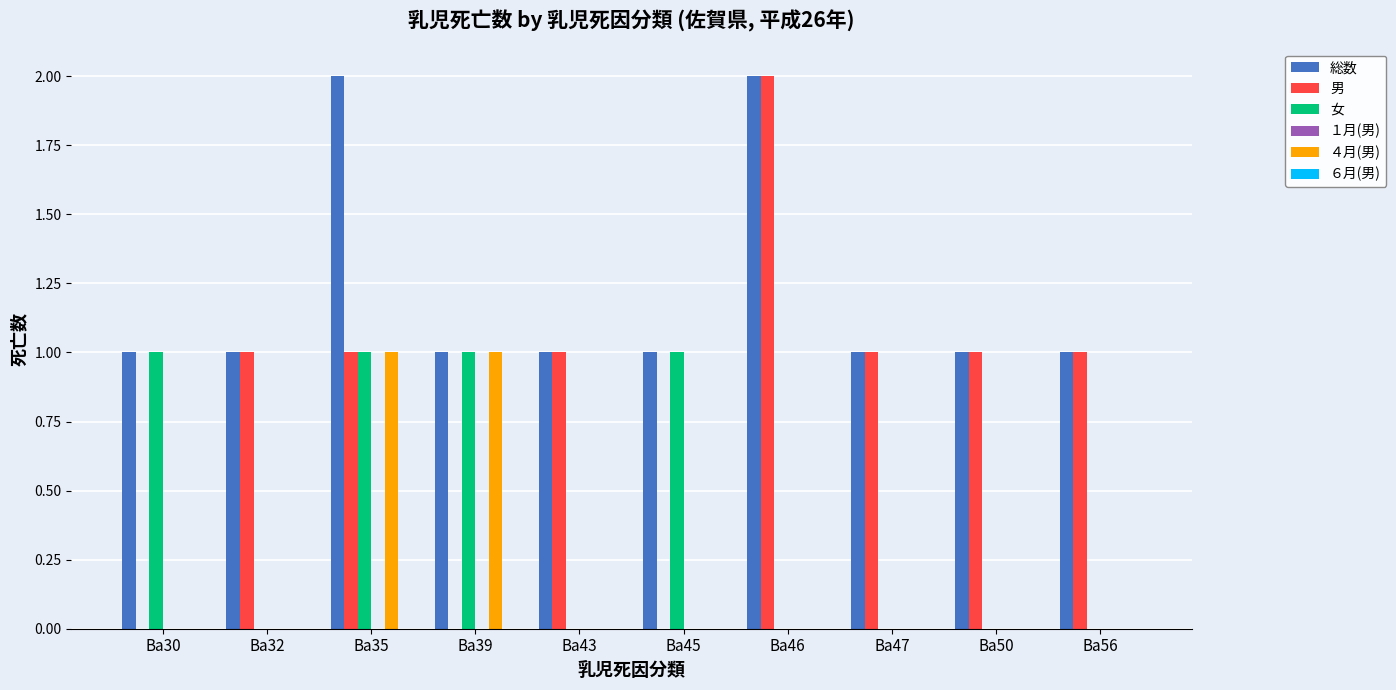

How many series are shown in this chart?

4